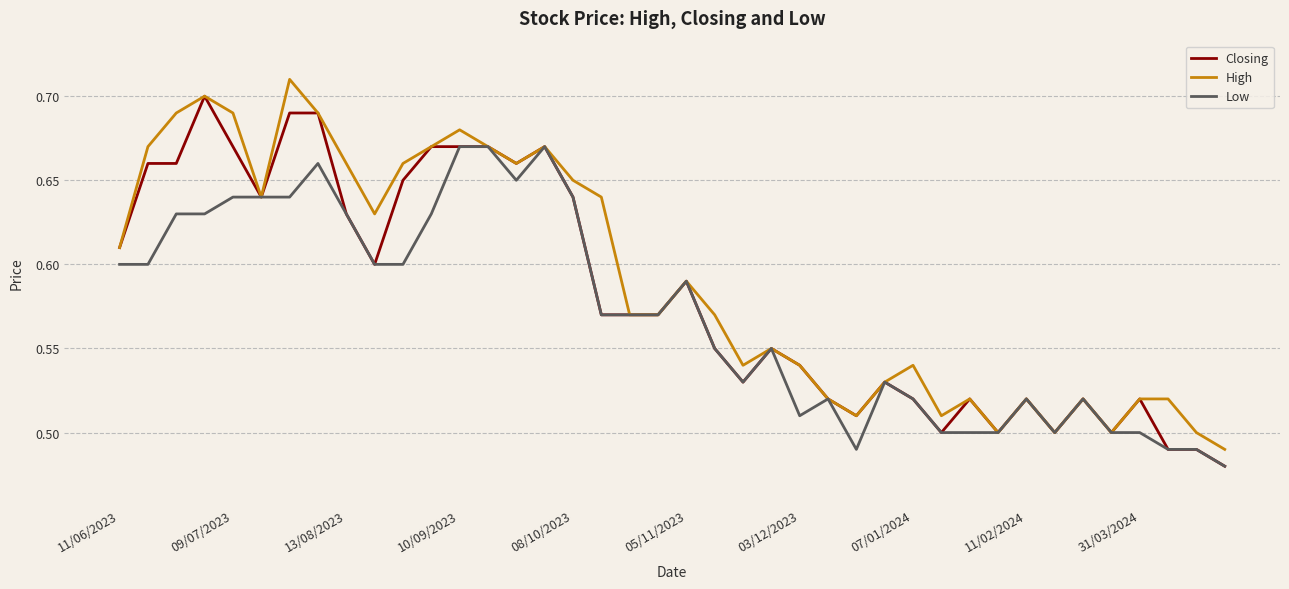

True or false: Low and High cross at least once.

False